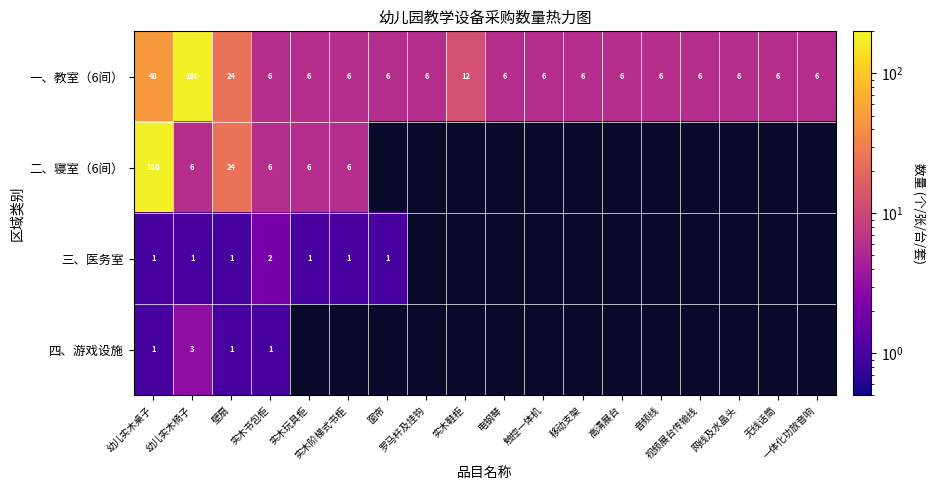

How many values in 二、寝室（6间） are above zero?

6